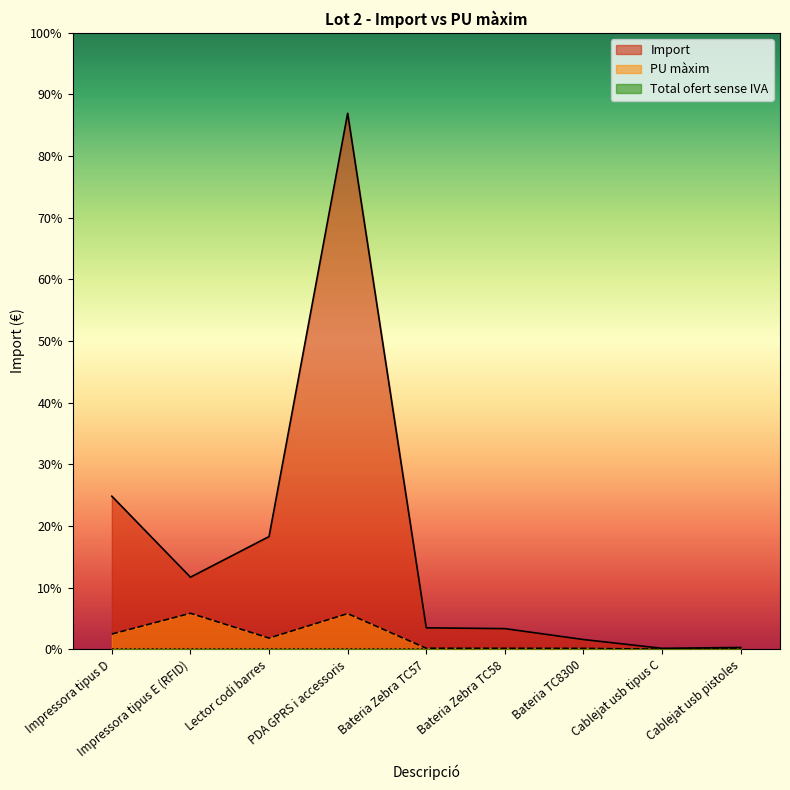

At Cablejat usb tipus C, list the series in order from largest to smallest.

Import, PU màxim